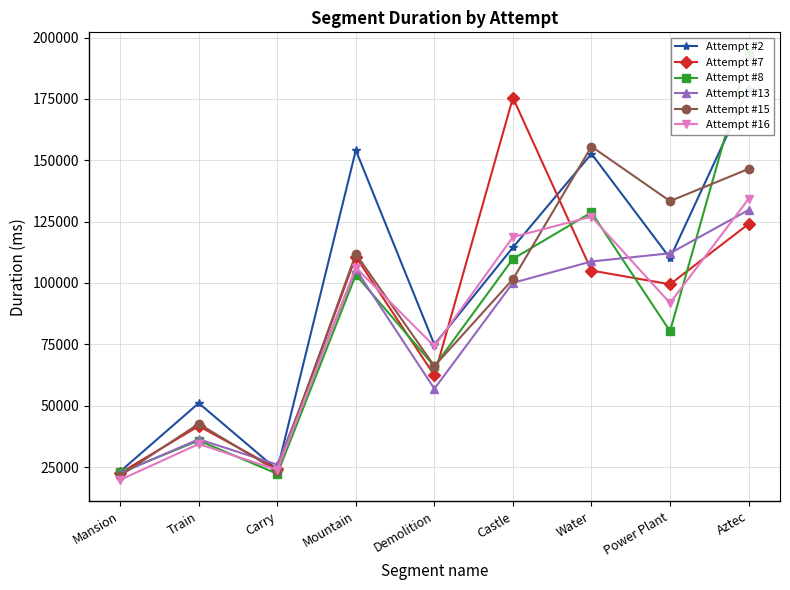

Which series has the largest total across all categories?

Attempt #2